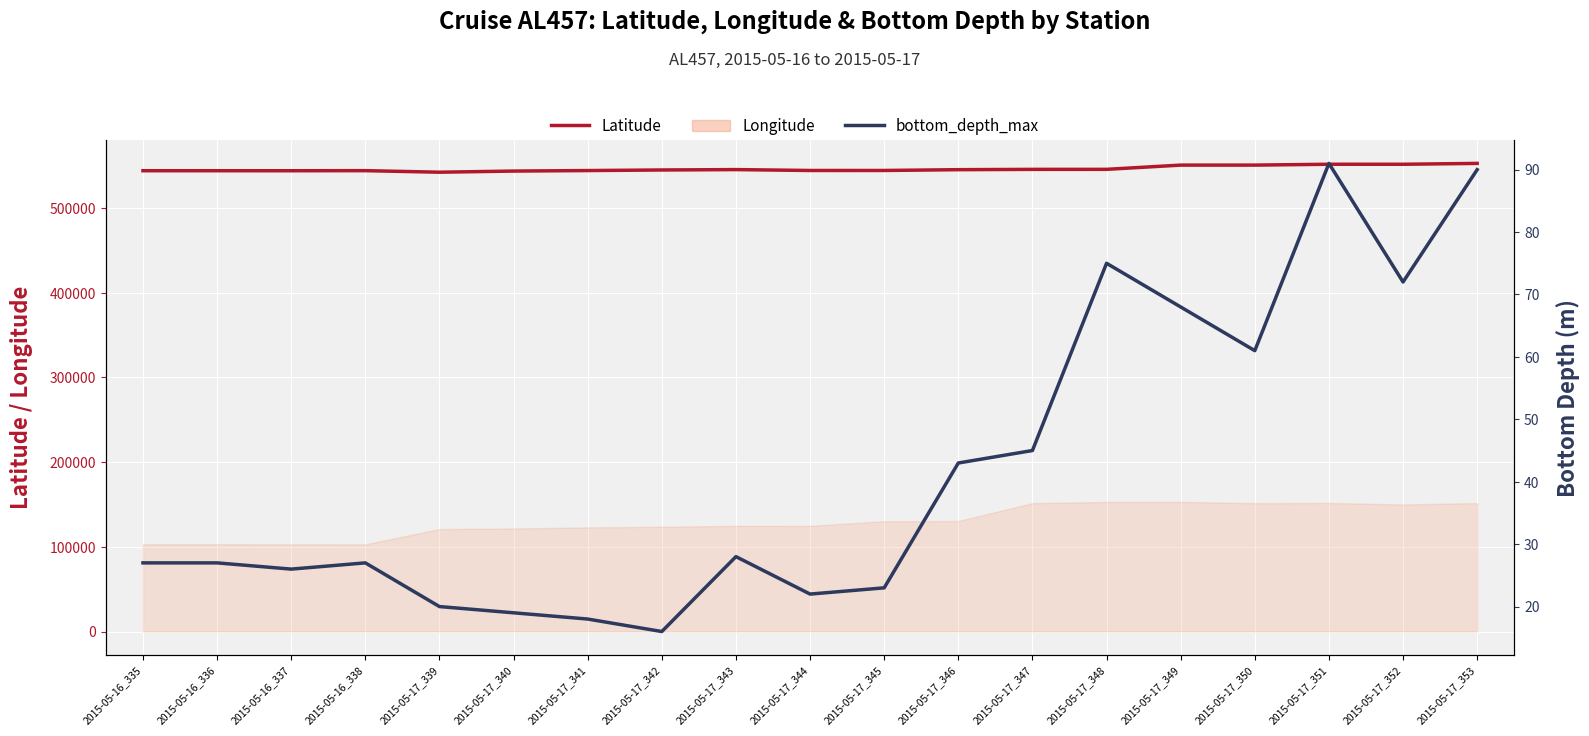

True or false: bottom_depth_max and Latitude cross at least once.

False